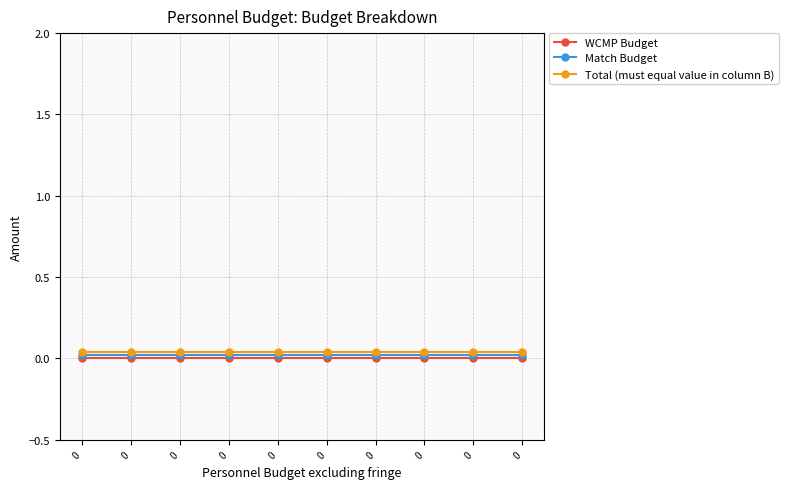

True or false: Total (must equal value in column B) has a value of 0.0 at 0.

True